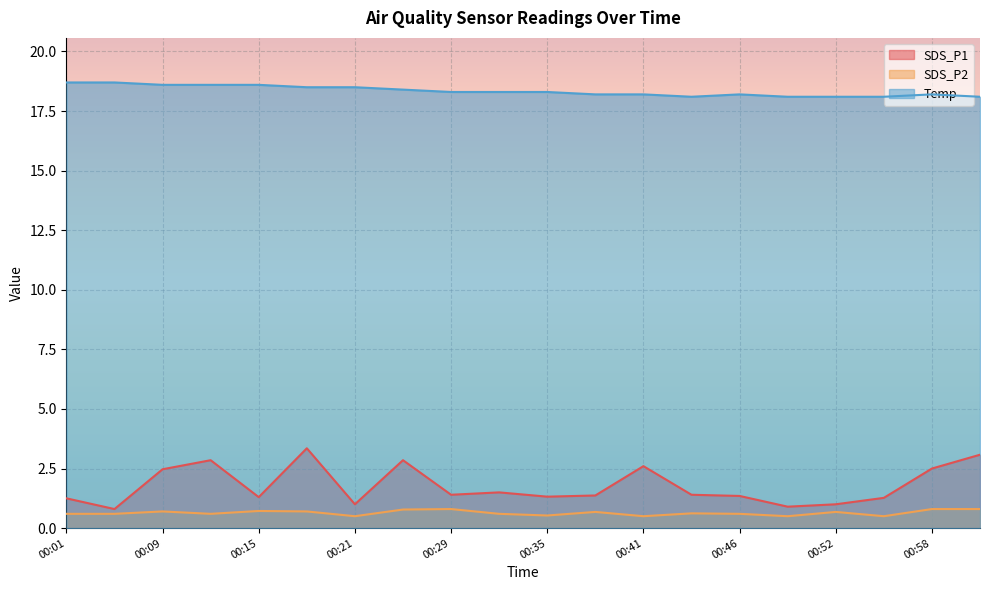

List the labels in order of SDS_P2 value, largest first.

00:29, 00:58, 01:01, 00:26, 00:15, 00:09, 00:18, 00:38, 00:52, 00:43, 00:01, 00:04, 00:12, 00:32, 00:46, 00:35, 00:21, 00:41, 00:49, 00:55